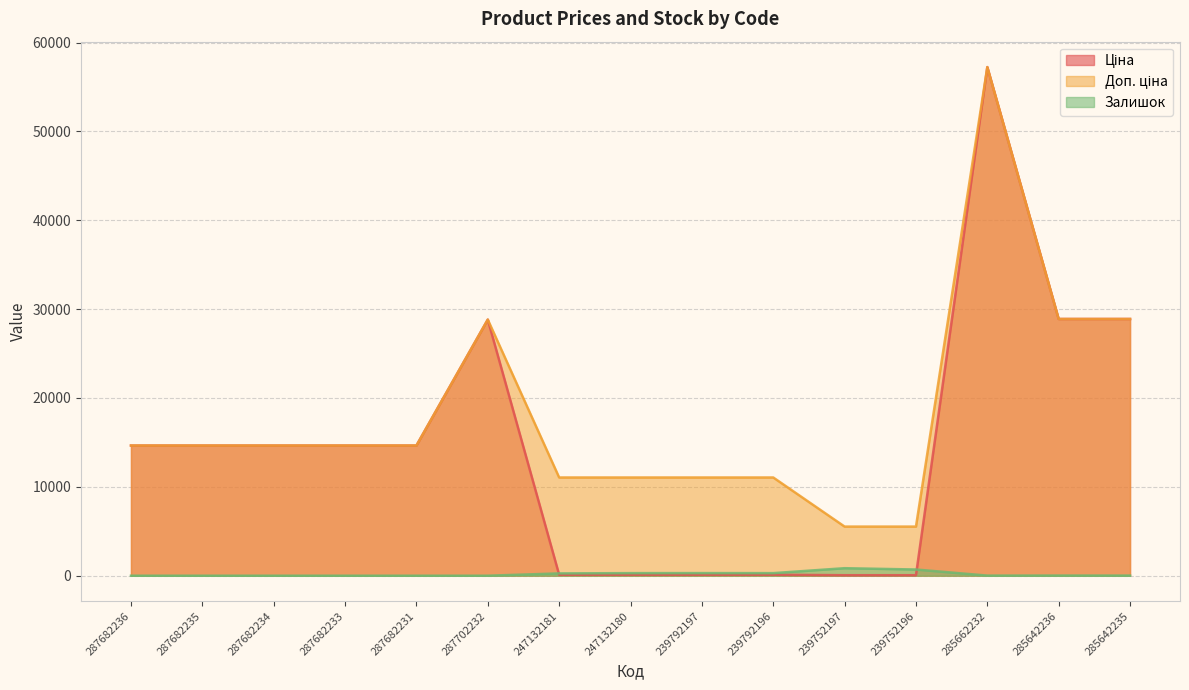

List the series in order of their peak value, highest first.

Ціна, Доп. ціна, Залишок